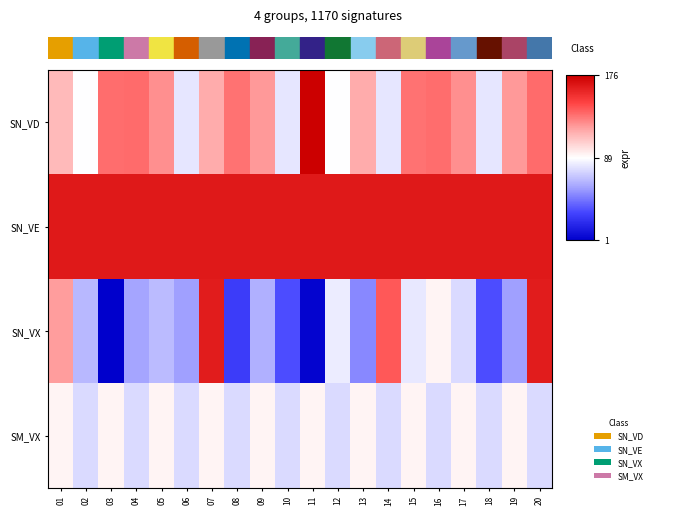

What is the difference between the highest and lowest values at 03?

163.4